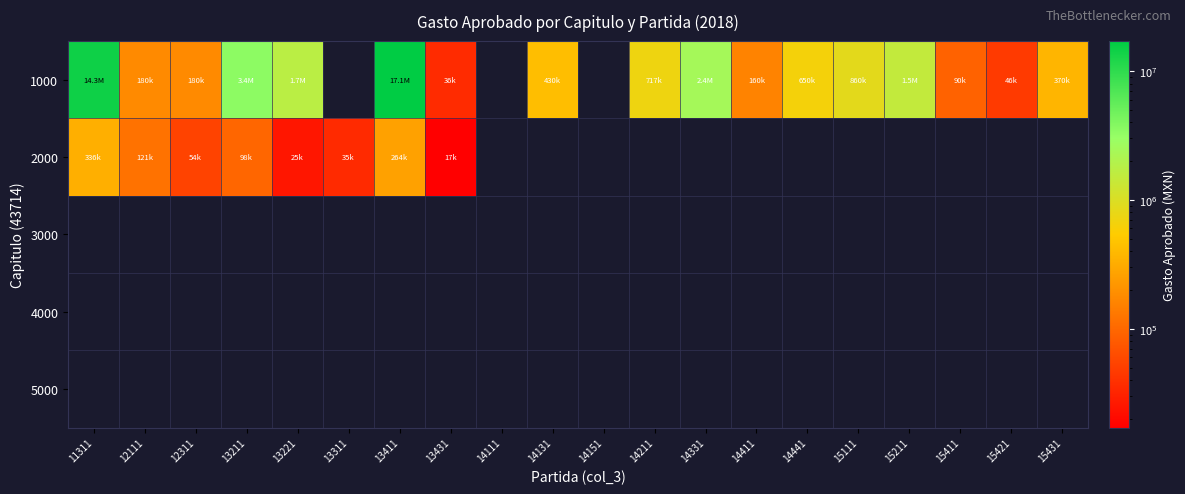

Reading left to right, extract all data points from this chart.

1000: 11311=14330400.0	12111=180000.0	12311=180000.0	13211=3443775.5	13221=1721887.7	13311=0.0	13411=17076832.2	13431=36000.0	14111=0.0	14131=429912.0	14151=0.0	14211=716520.0	14331=2436168.0	14411=160000.0	14441=650000.0	15111=859824.0	15211=1500000.0	15411=90000.0	15421=46000.0	15431=369600.0
2000: 11311=336453.2	12111=120577.3	12311=54000.0	13211=98000.0	13221=25000.0	13311=35000.0	13411=264080.0	13431=17000.0	14111=0.0	14131=0.0	14151=0.0	14211=0.0	14331=0.0	14411=0.0	14441=0.0	15111=0.0	15211=0.0	15411=0.0	15421=0.0	15431=0.0
3000: 11311=0.0	12111=0.0	12311=0.0	13211=0.0	13221=0.0	13311=0.0	13411=0.0	13431=0.0	14111=0.0	14131=0.0	14151=0.0	14211=0.0	14331=0.0	14411=0.0	14441=0.0	15111=0.0	15211=0.0	15411=0.0	15421=0.0	15431=0.0
4000: 11311=0.0	12111=0.0	12311=0.0	13211=0.0	13221=0.0	13311=0.0	13411=0.0	13431=0.0	14111=0.0	14131=0.0	14151=0.0	14211=0.0	14331=0.0	14411=0.0	14441=0.0	15111=0.0	15211=0.0	15411=0.0	15421=0.0	15431=0.0
5000: 11311=0.0	12111=0.0	12311=0.0	13211=0.0	13221=0.0	13311=0.0	13411=0.0	13431=0.0	14111=0.0	14131=0.0	14151=0.0	14211=0.0	14331=0.0	14411=0.0	14441=0.0	15111=0.0	15211=0.0	15411=0.0	15421=0.0	15431=0.0